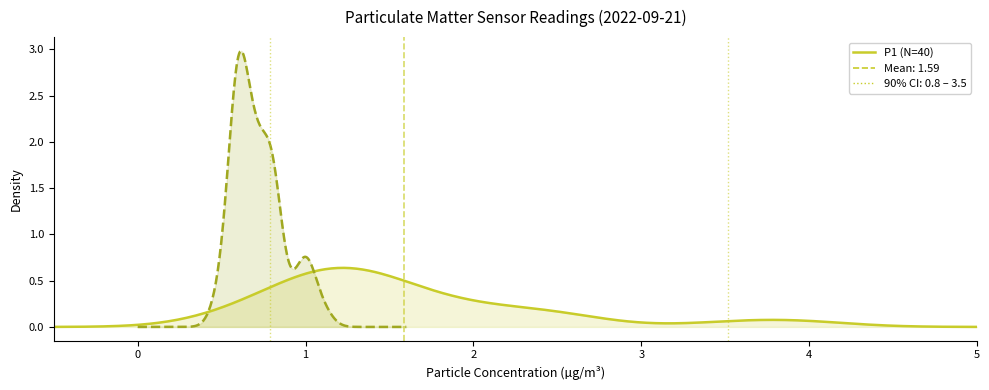

True or false: P1 has a value of 2.2 at 00:19.

False